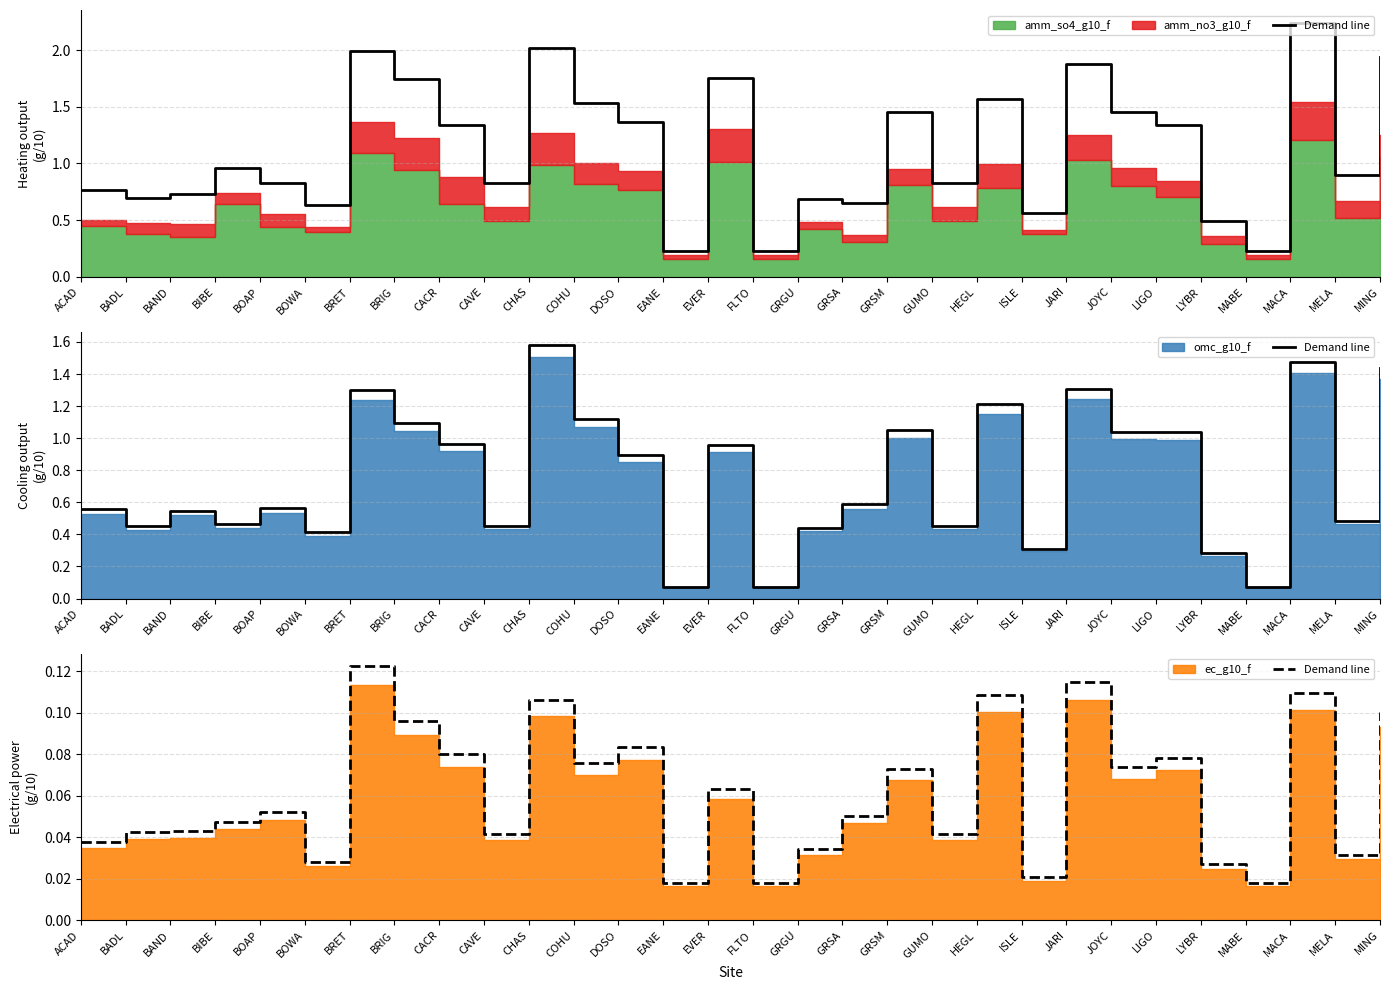

What is the difference between the second highest and second lowest values?

0.1